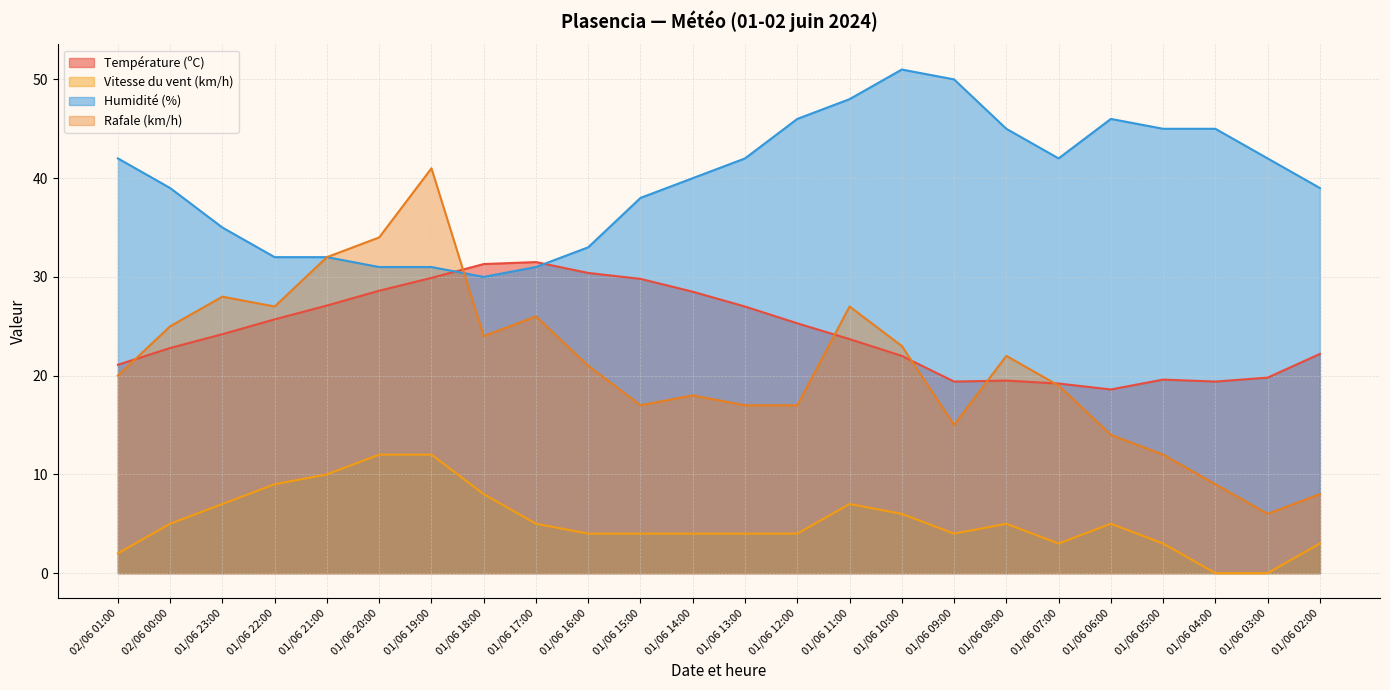

At which label is Humidité (%) closest to 40?

01/06 14:00